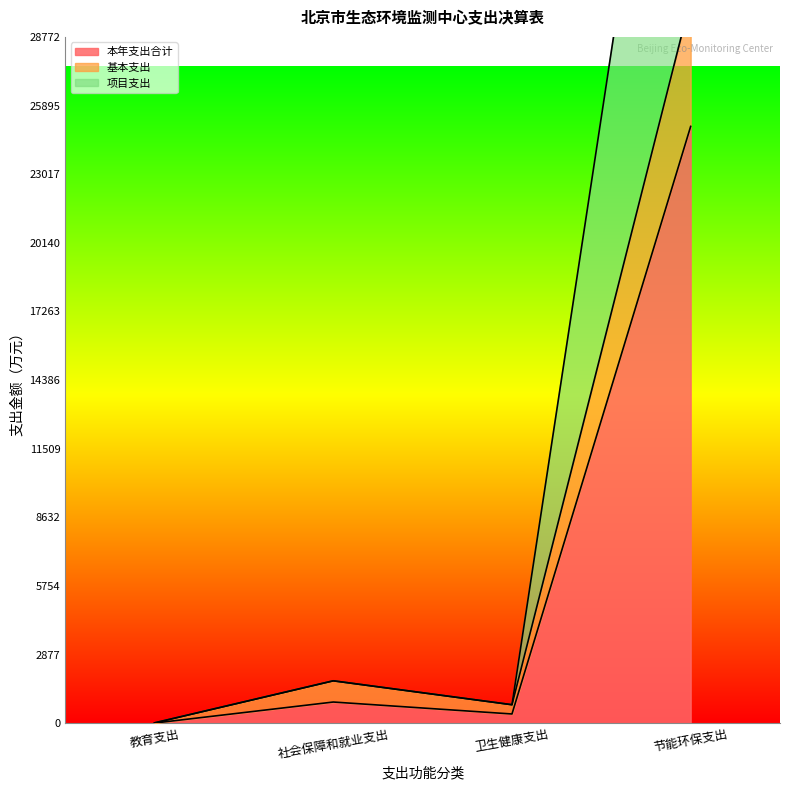

True or false: 基本支出 has a value of 16.4 at 教育支出.

True